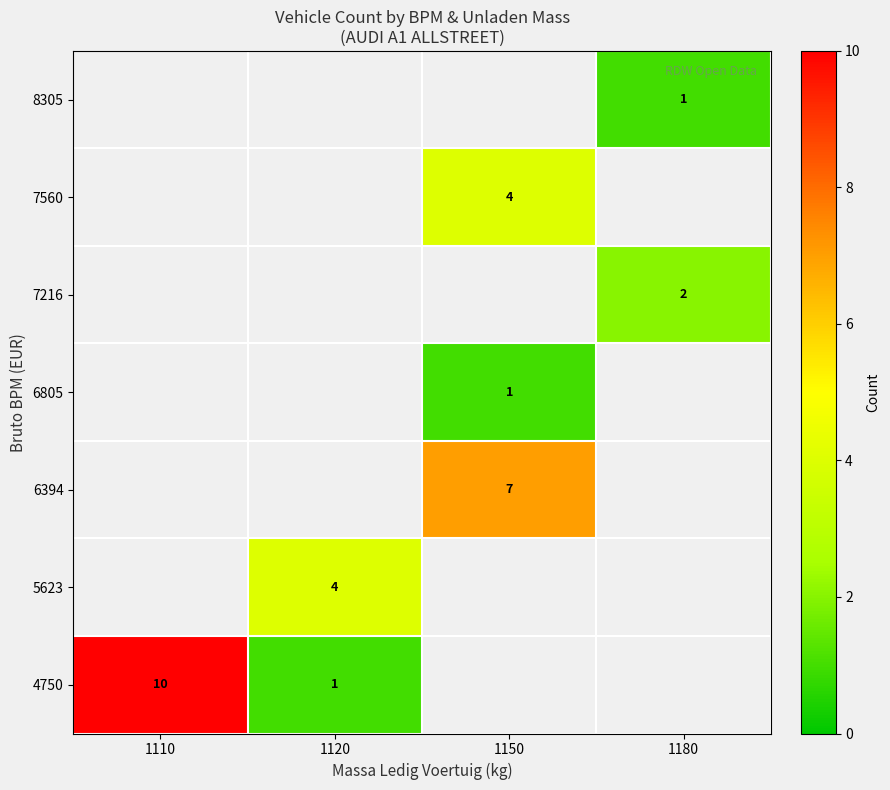

The value of 8305 at 1180 is 1. True or false?

True